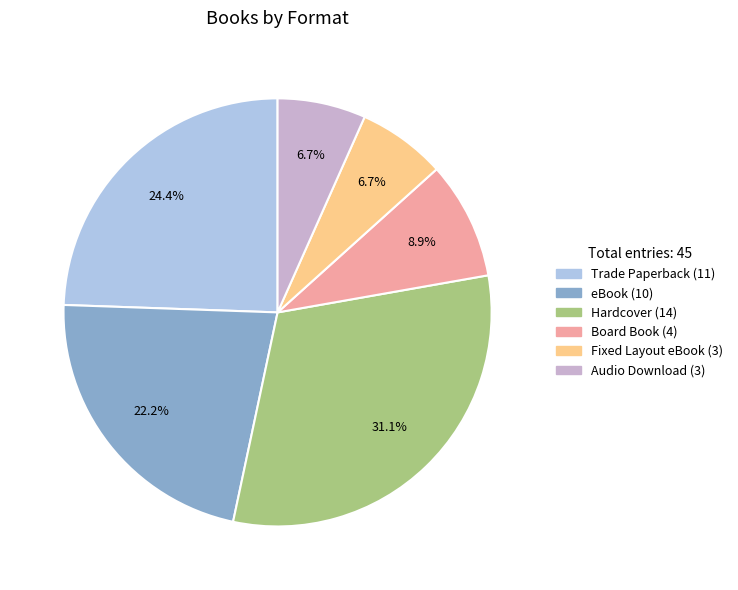

To the nearest percent, what is the difference between the largest and smallest slice percentages?

24%